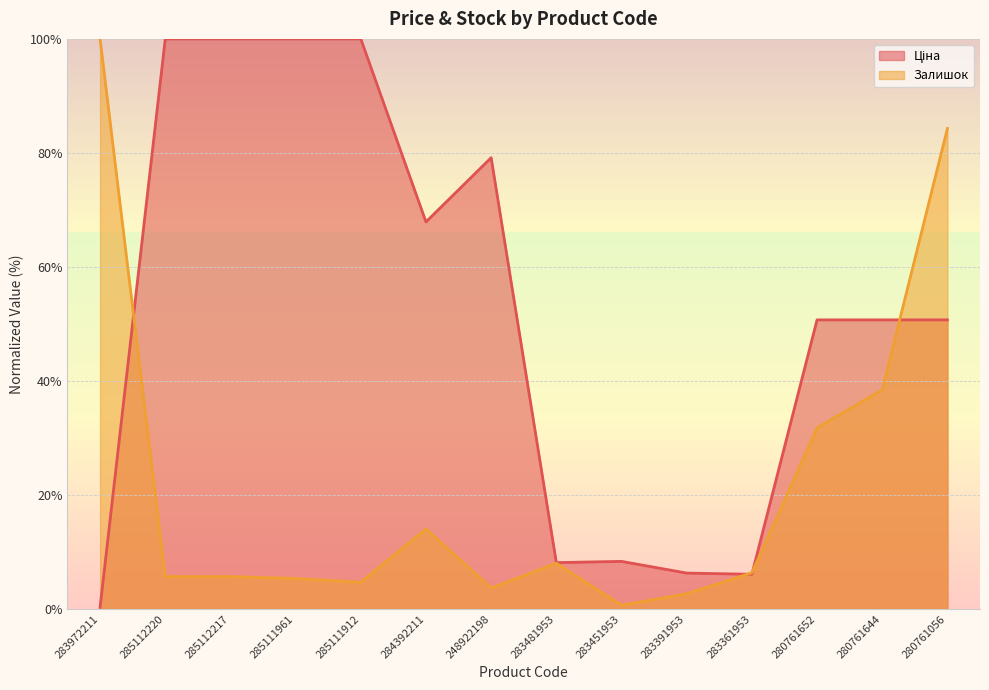

How many data points in Ціна are above 50?

9